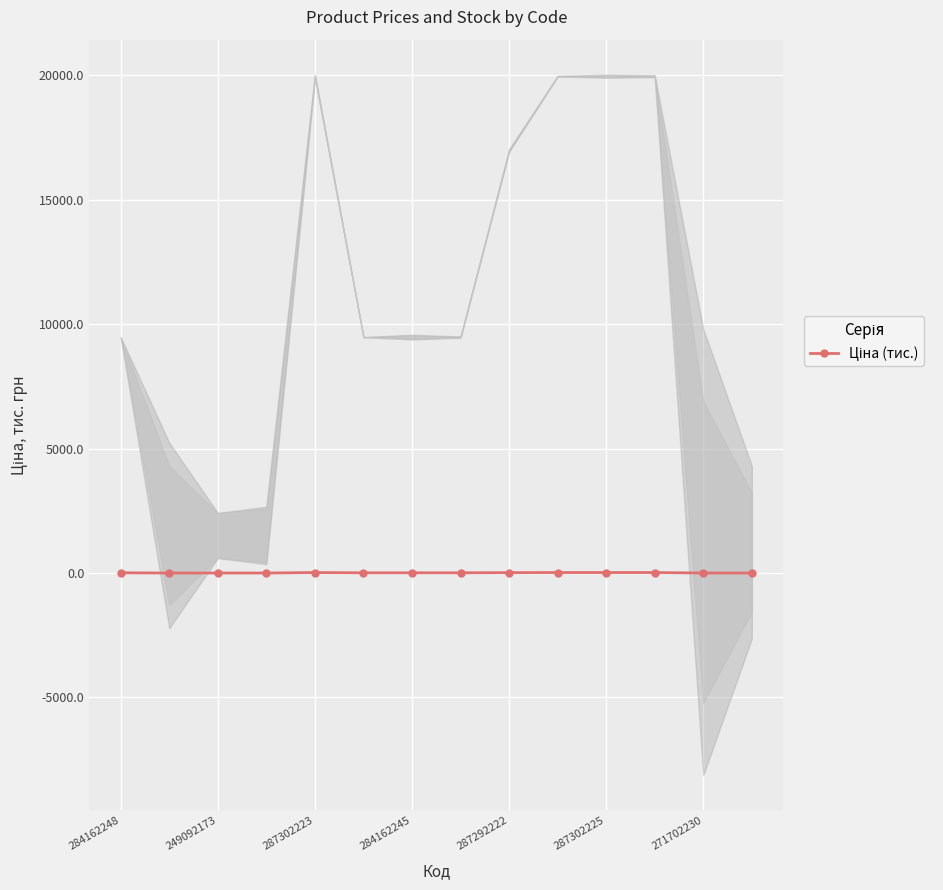

How many lines are shown in the chart?

1